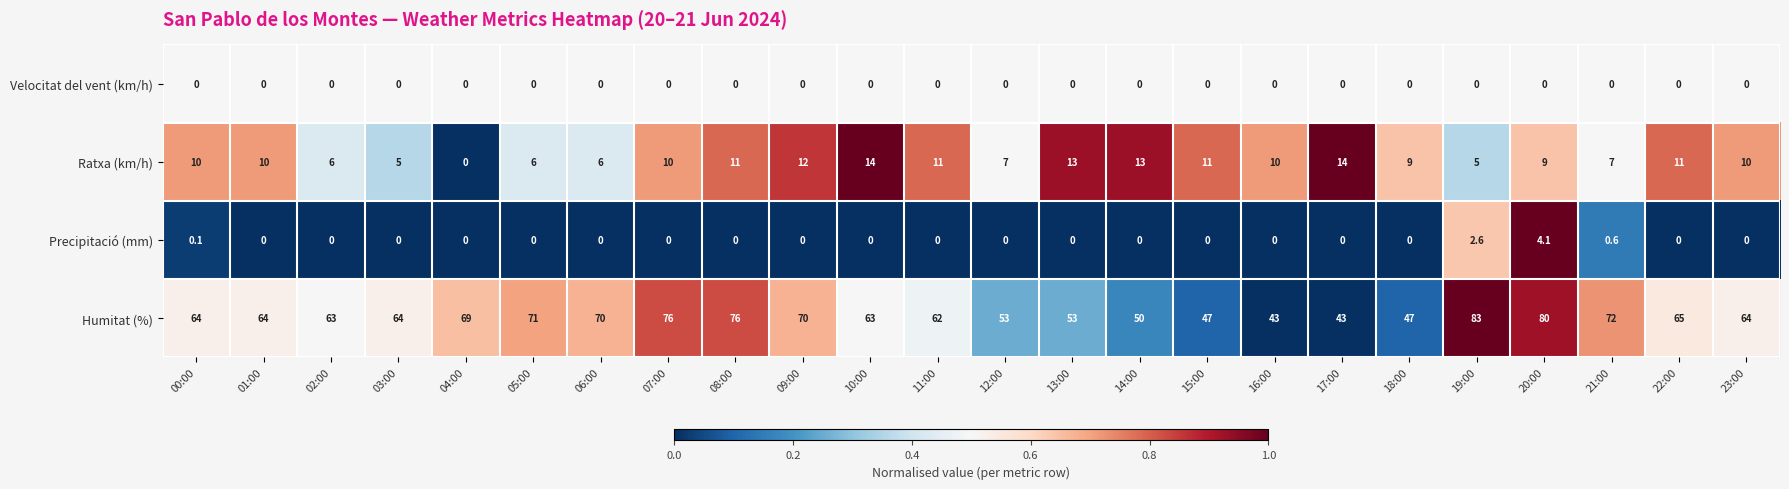

Count the number of categories in the chart.

24